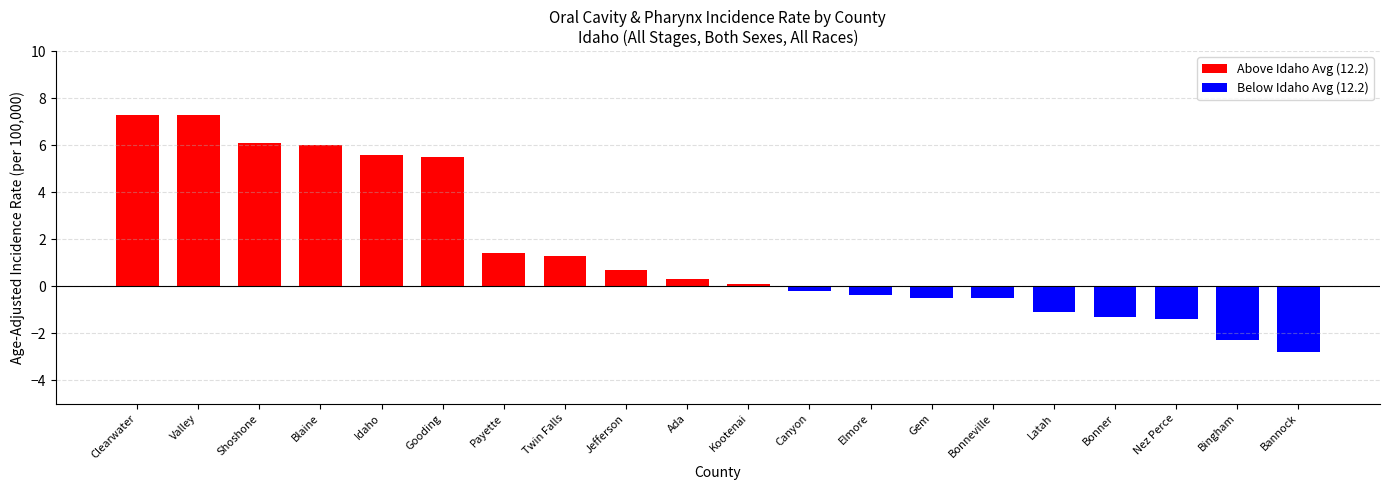

How many bars are there in total?

20